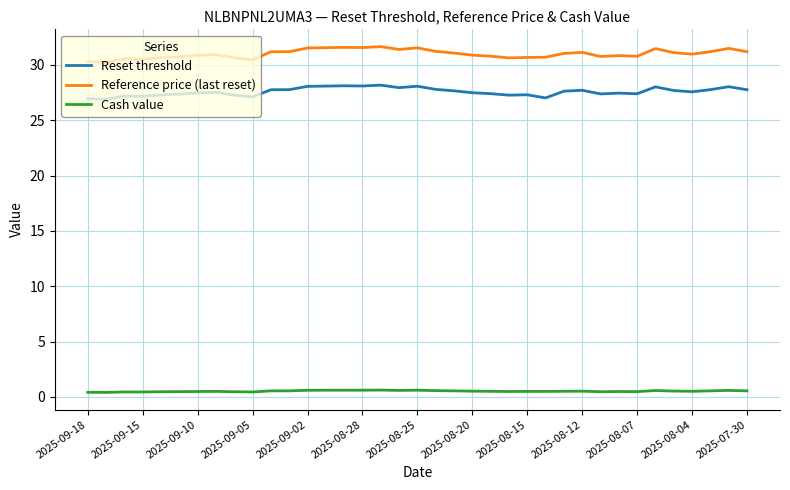

What are all the series names shown in the legend?

Reset threshold, Reference price (last reset), Cash value